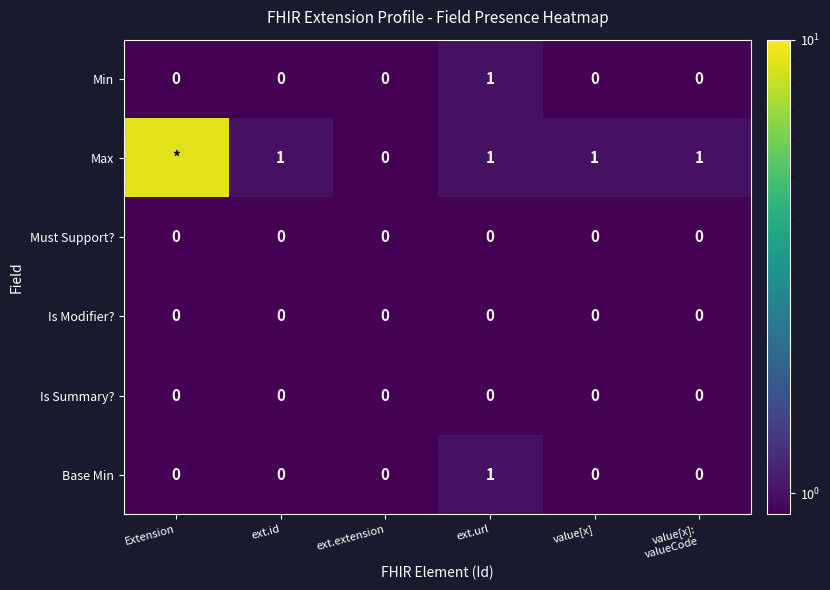

Is it true that Min equals 0 at ext.extension?

True